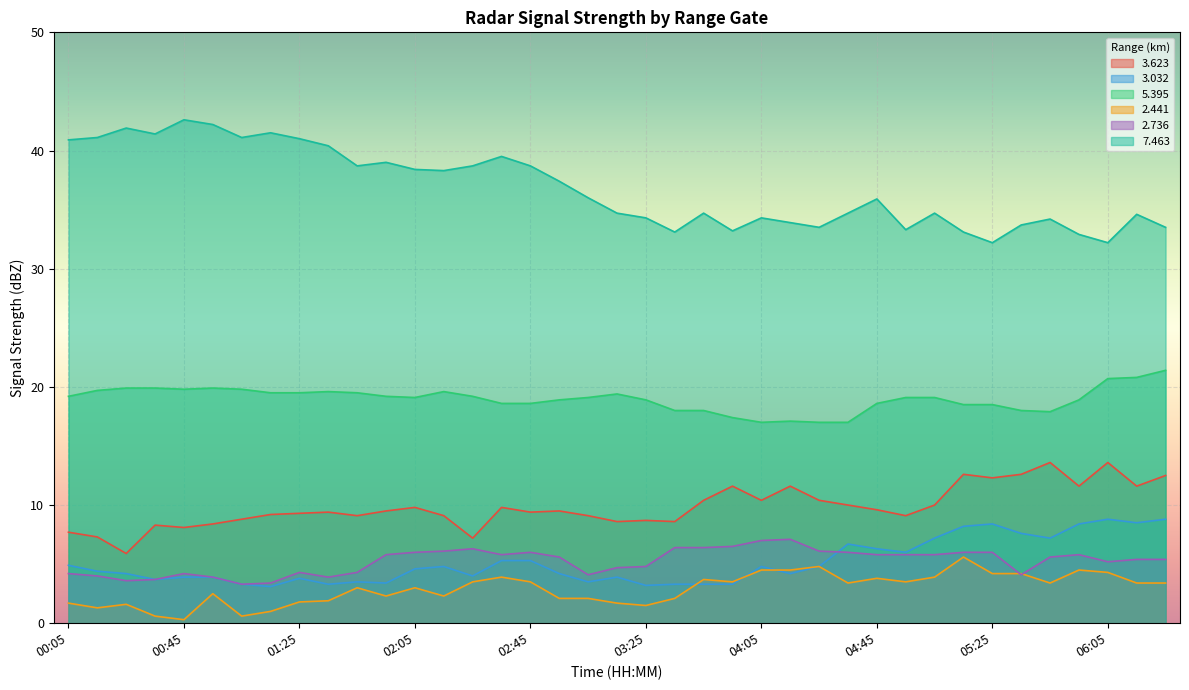

What is the label of the 24th point from the left?

03:55